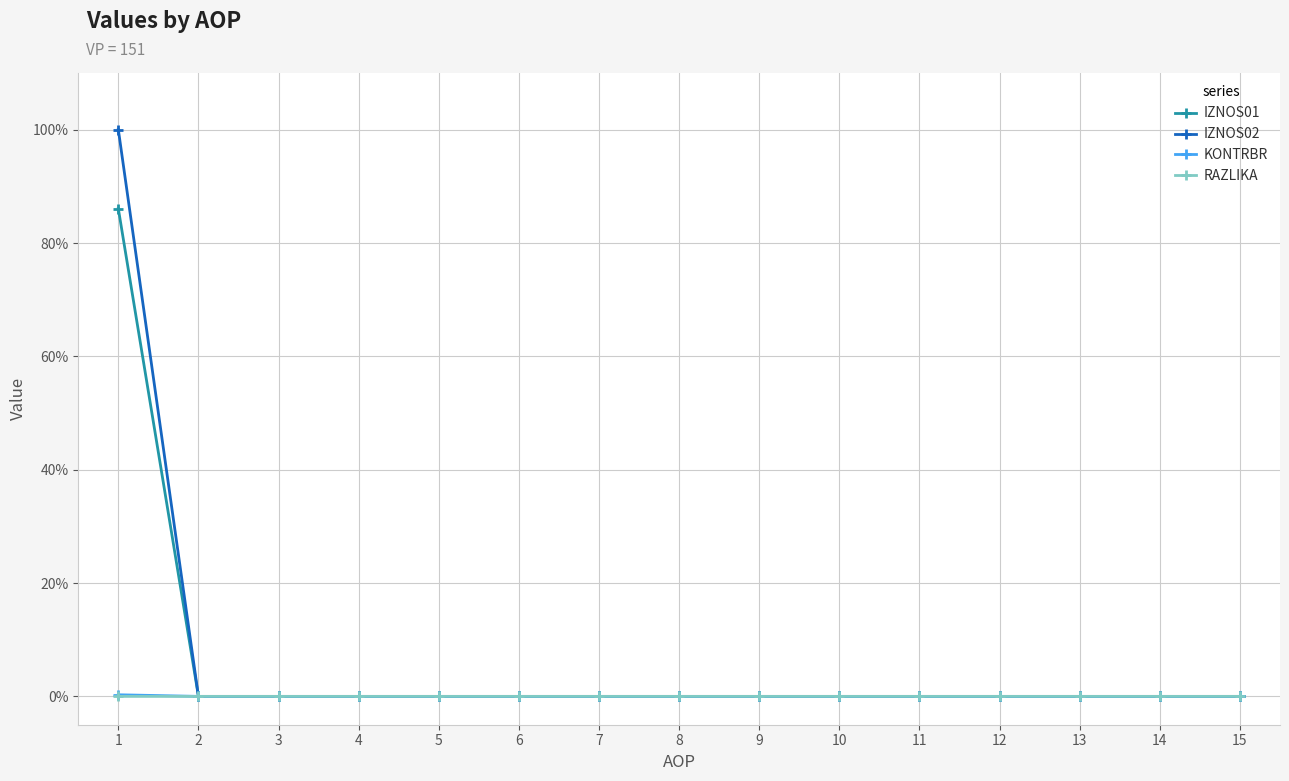

What are all the series names shown in the legend?

IZNOS01, IZNOS02, KONTRBR, RAZLIKA